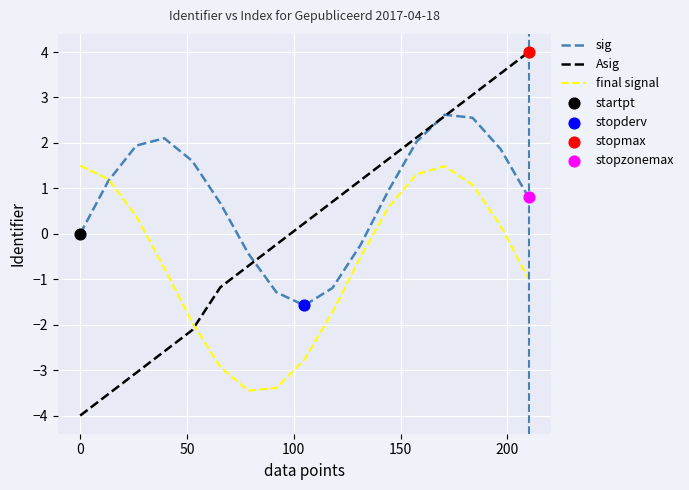

Which series has the widest spread of values?

Asig